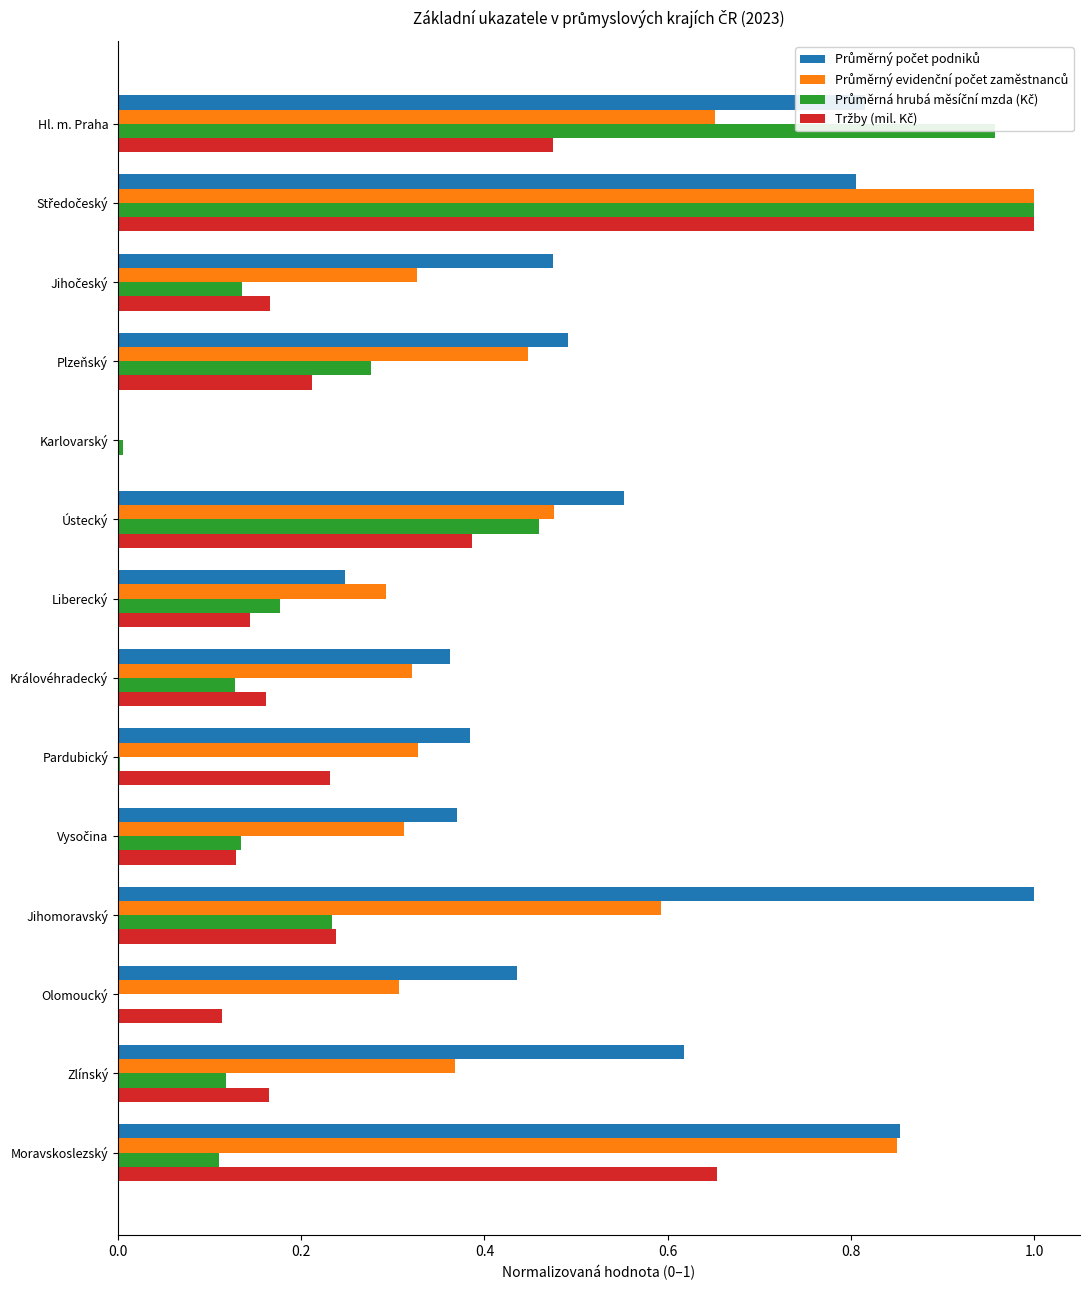

What is the total value across all series at Zlínský?

1.3